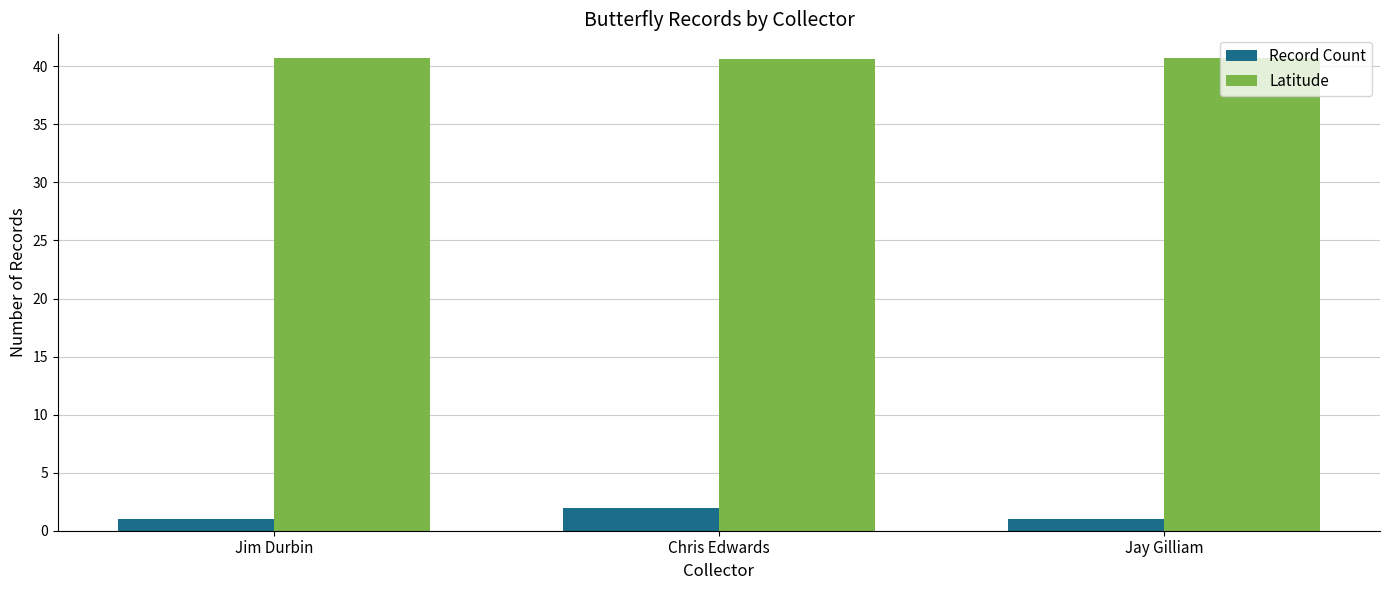

Read the Latitude value at Jim Durbin.

40.7